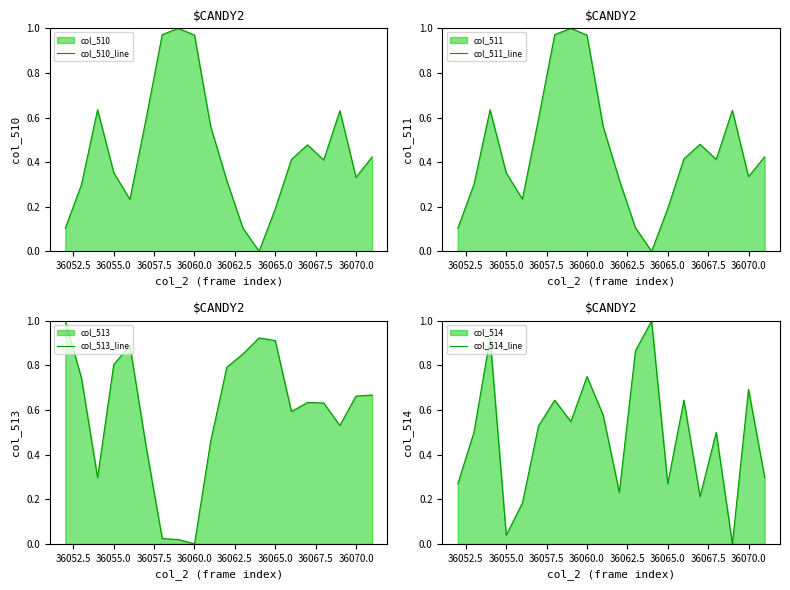

At how many categories does at least one series exceed 0?

20